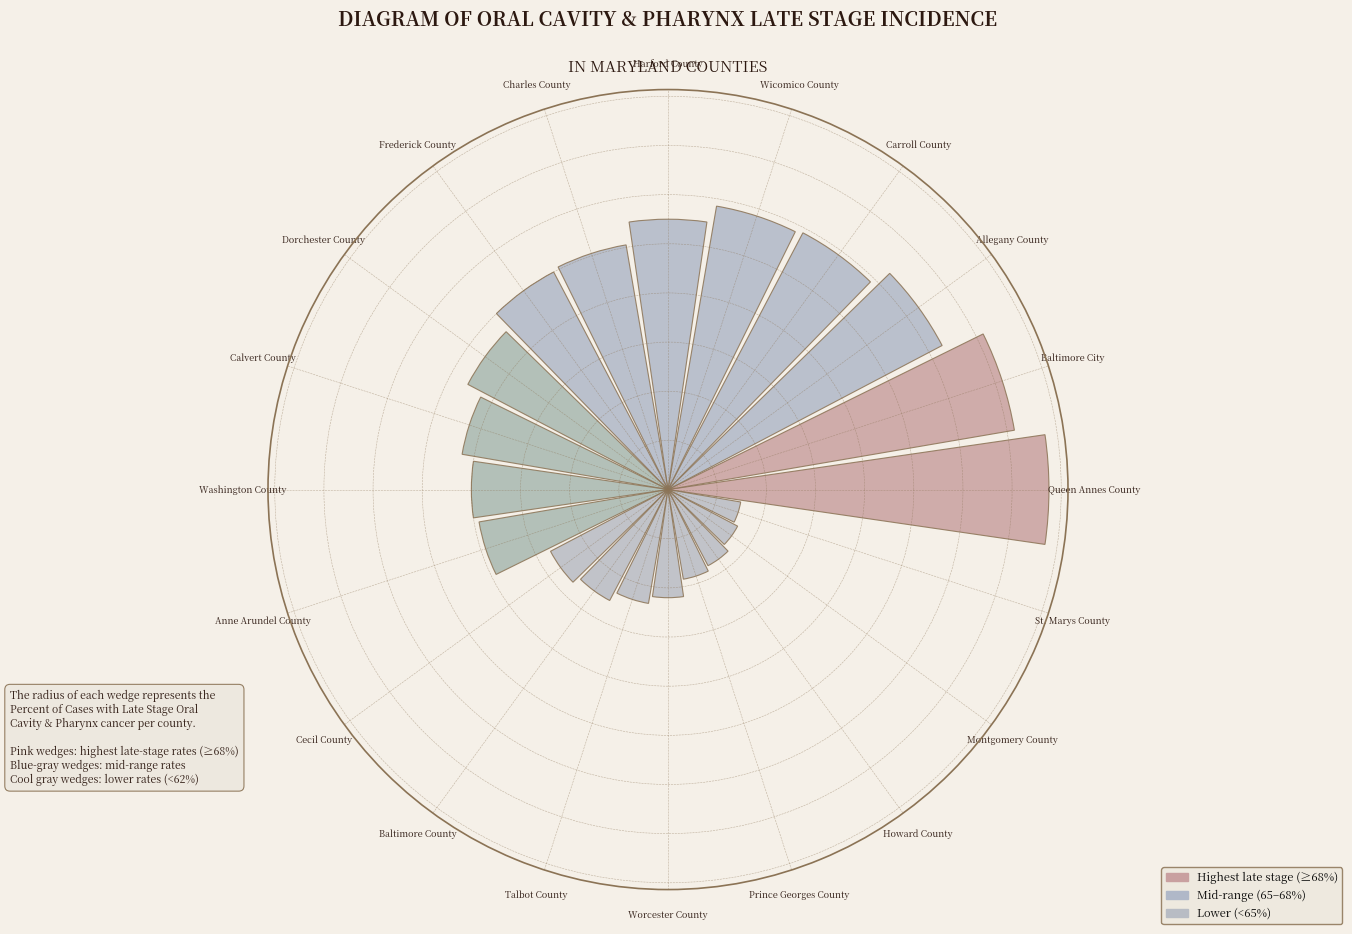

Does the chart contain any negative values?

No